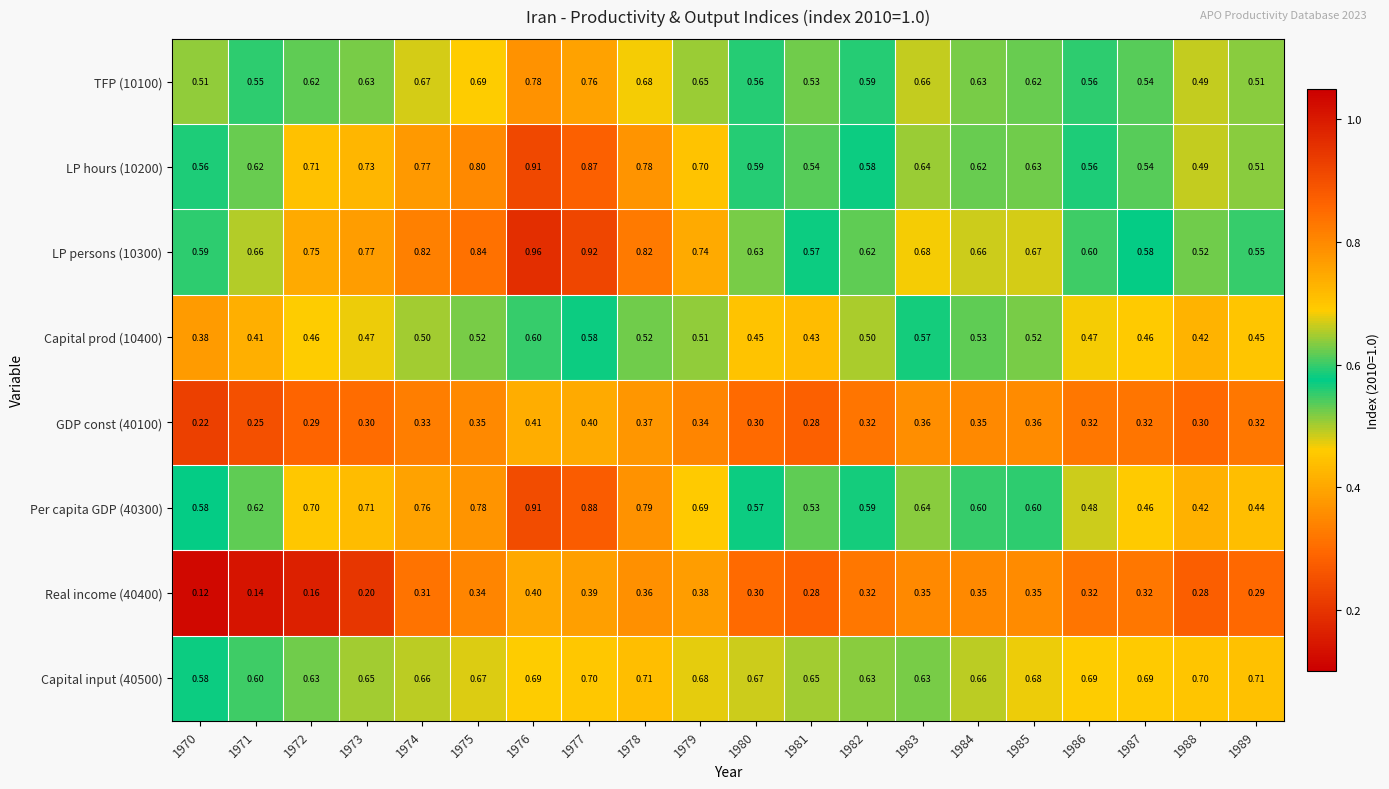

Is the value of Per capita GDP (40300) at 1972 greater than the value of Capital input (40500) at 1974?

Yes